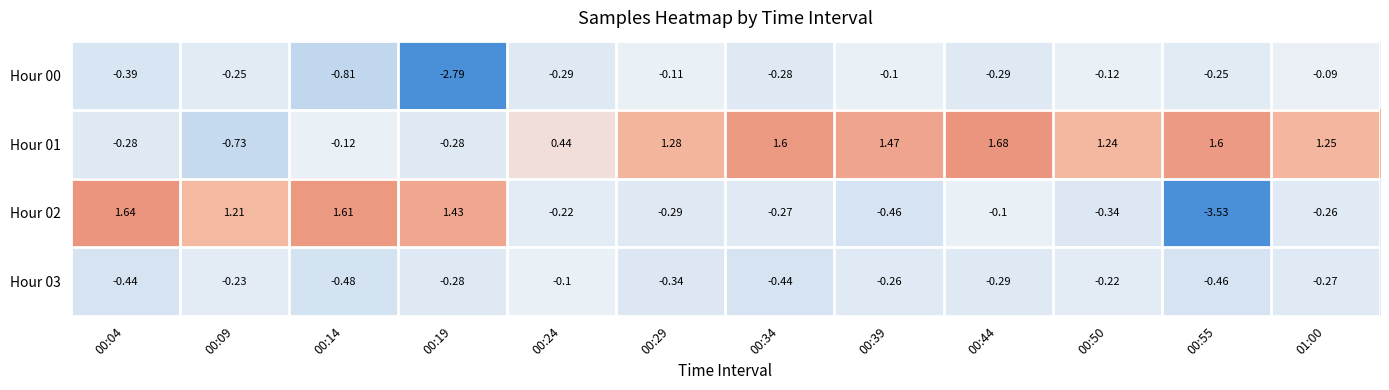

Is the value of Hour 02 at 00:04 greater than the value of Hour 01 at 00:55?

Yes